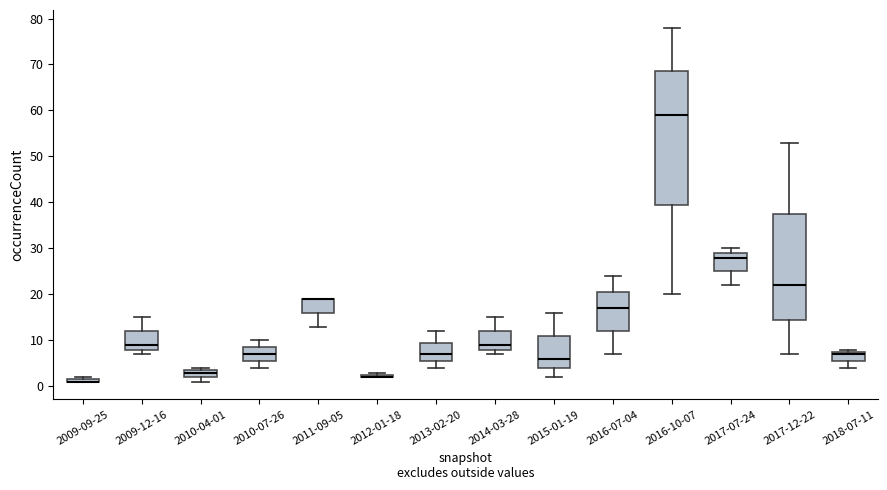

Reading left to right, transcribe this box plot: for each box, give where its median line is, the range the box spans, and where its two whiskers end, as read against the y-axis. The values are not printed on the chart, so give them approximately, as read against the axis.

2009-09-25: box collapsed to a line at 1, whiskers 1 to 2
2009-12-16: median 9, box 8 to 12, whiskers 7 to 15
2010-04-01: median 3, box 2 to 4, whiskers 1 to 4 (just above the box's upper edge)
2010-07-26: median 7, box 6 to 9, whiskers 4 to 10
2011-09-05: median 19 (drawn on the box's upper edge), box 16 to 19, whiskers 13 to 19
2012-01-18: box collapsed to a line at 2, whiskers 2 to 3
2013-02-20: median 7, box 6 to 10, whiskers 4 to 12
2014-03-28: median 9, box 8 to 12, whiskers 7 to 15
2015-01-19: median 6, box 4 to 11, whiskers 2 to 16
2016-07-04: median 17, box 12 to 21, whiskers 7 to 24
2016-10-07: median 59, box 40 to 69, whiskers 20 to 78
2017-07-24: median 28, box 25 to 29, whiskers 22 to 30
2017-12-22: median 22, box 15 to 38, whiskers 7 to 53
2018-07-11: median 7, box 6 to 8, whiskers 4 to 8 (just above the box's upper edge)